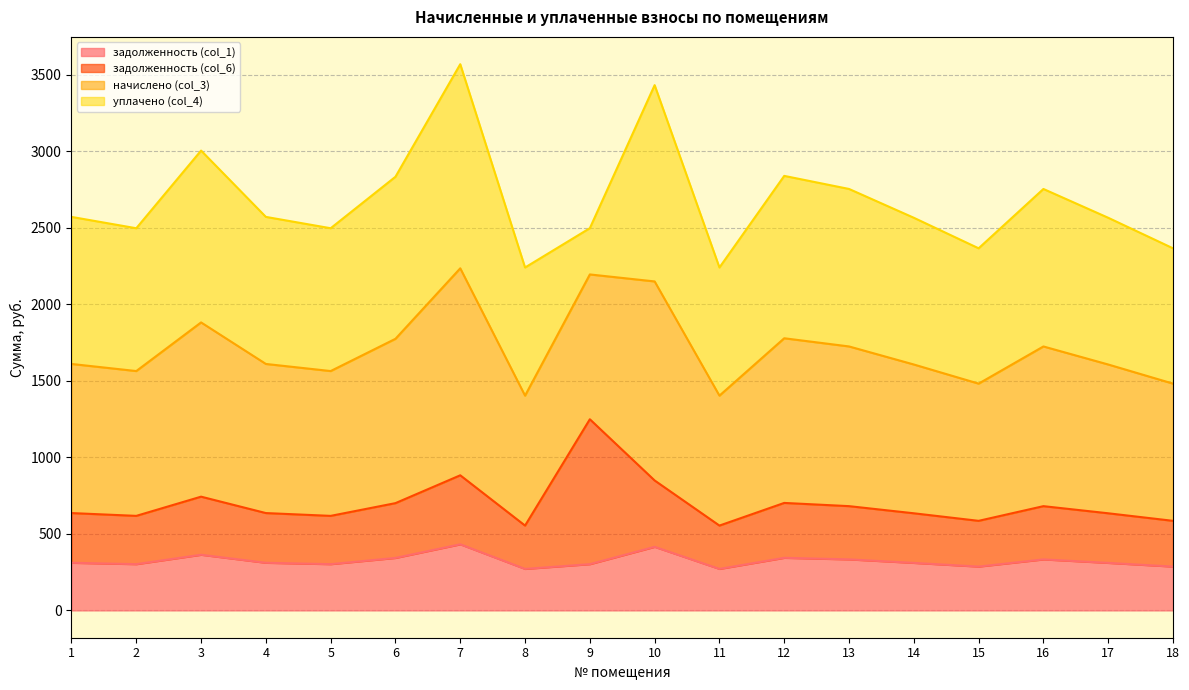

What is the highest value of the задолженность (col_1) series?

431.9